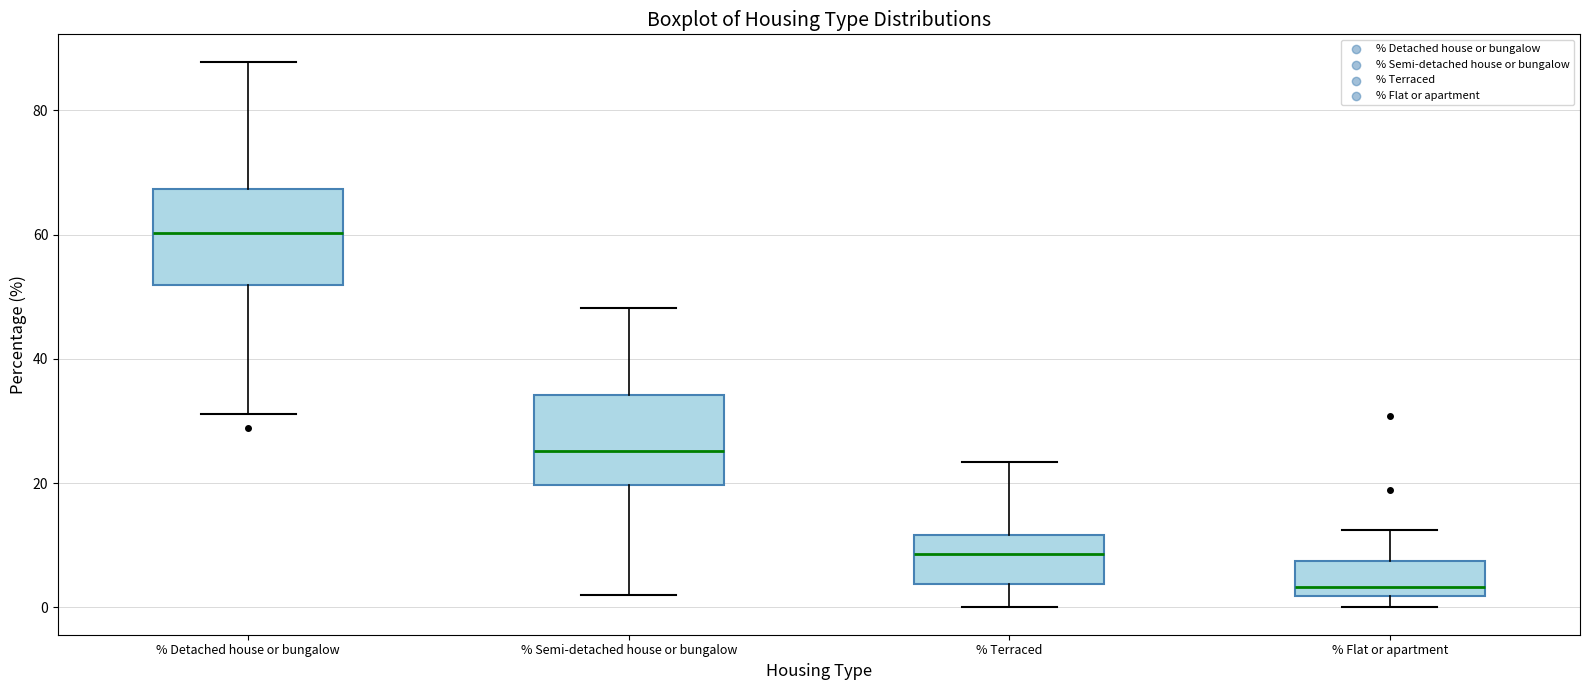

Which box's median line is the lowest?

% Flat or apartment